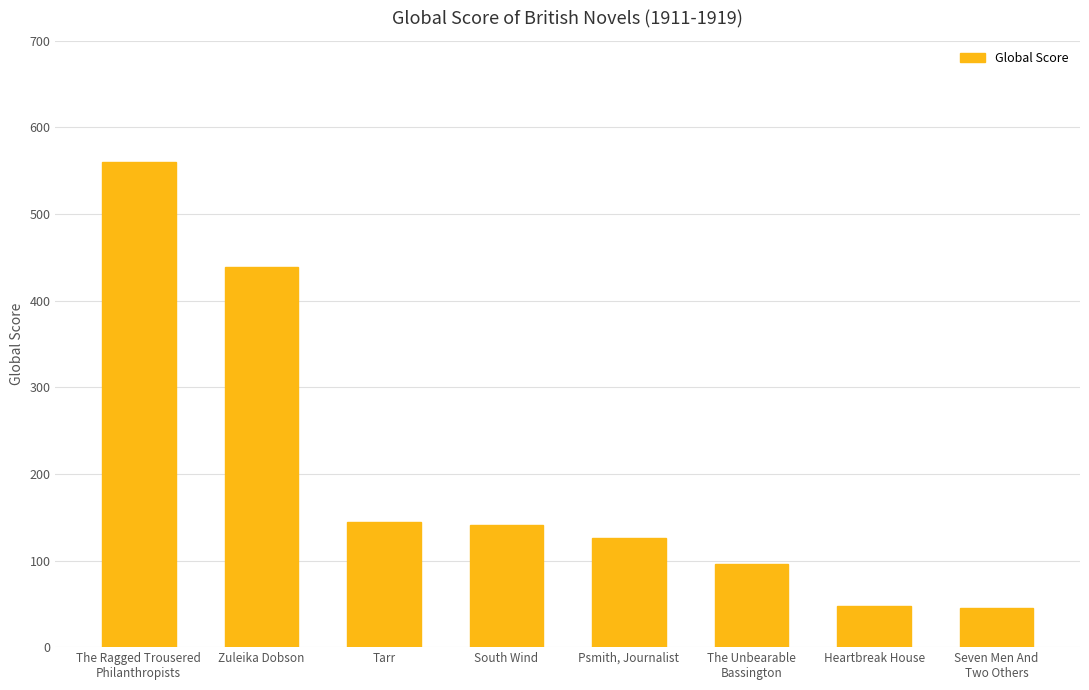

List the labels in order of value, largest first.

The Ragged Trousered
Philanthropists, Zuleika Dobson, Tarr, South Wind, Psmith, Journalist, The Unbearable
Bassington, Heartbreak House, Seven Men And
Two Others